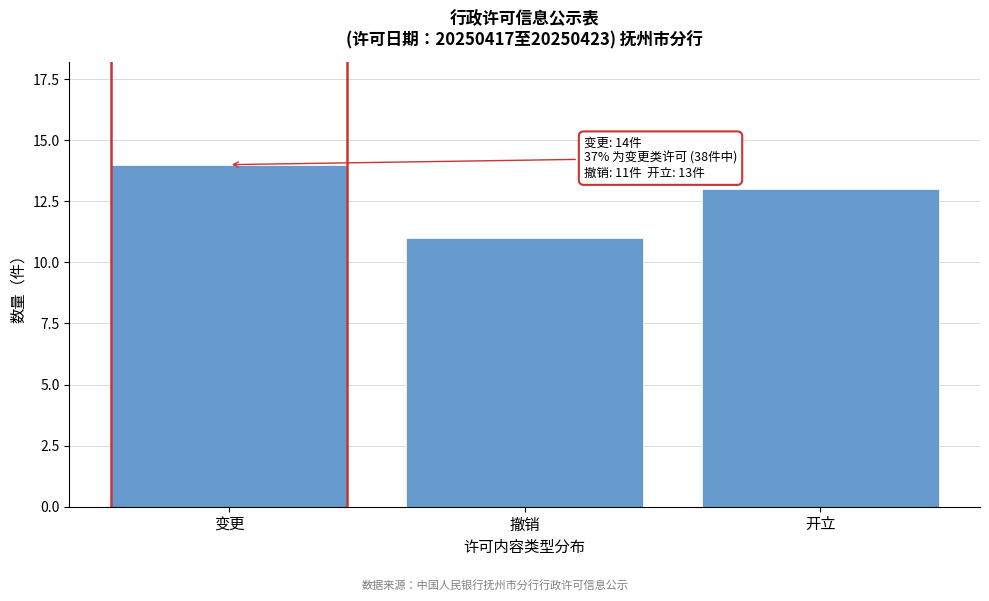

Reading right to left, list all the values displayed in this chart.

开立=13	撤销=11	变更=14